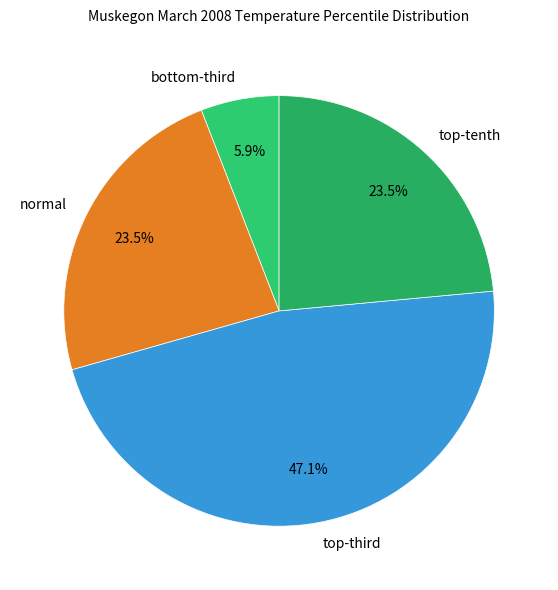

To the nearest percent, what is the difference between the largest and smallest slice percentages?

41%